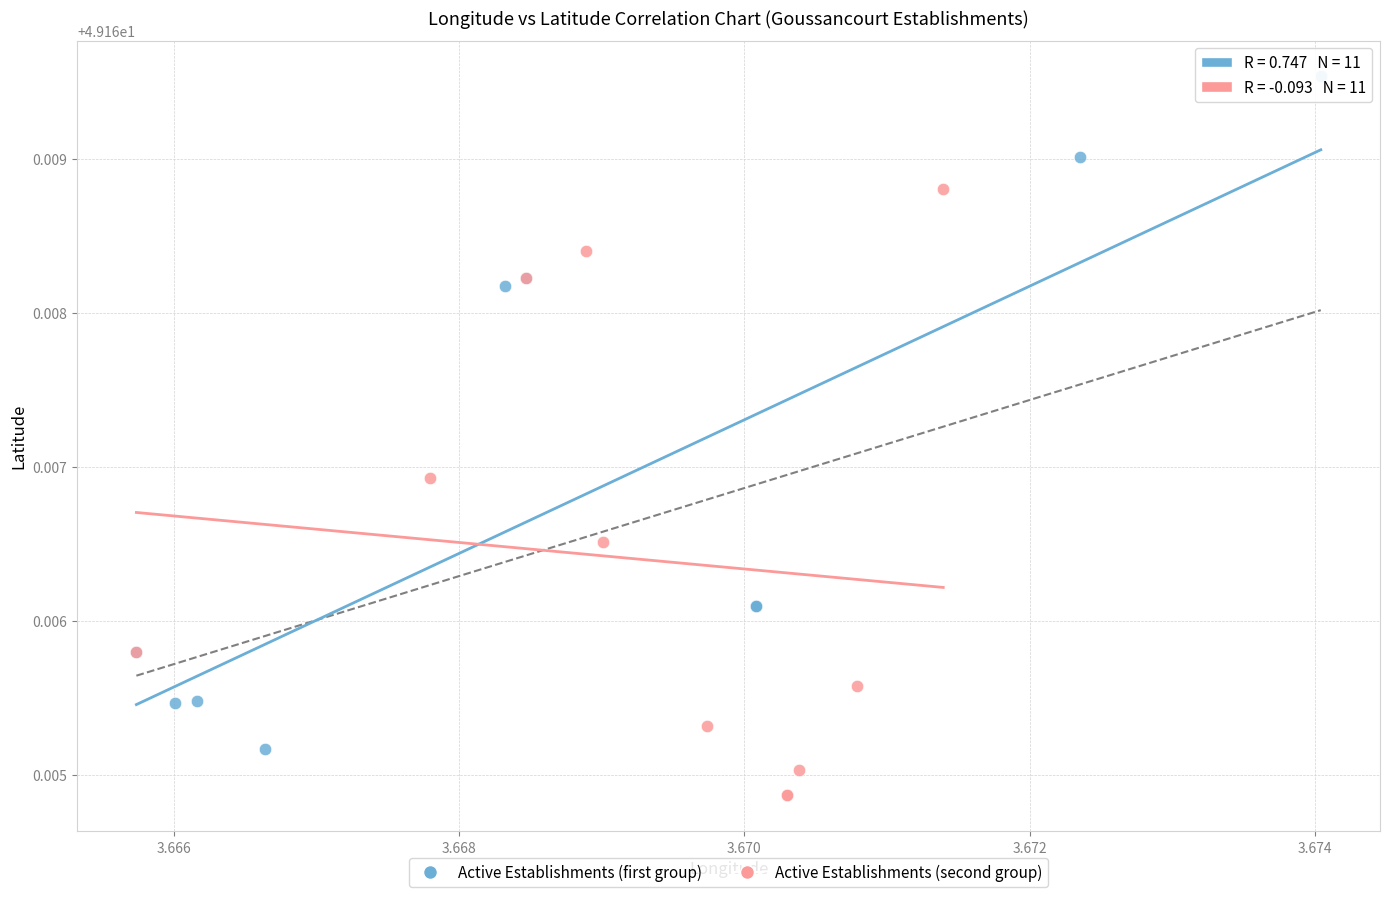

What are all the series names shown in the legend?

Active Establishments (first group), Active Establishments (second group)